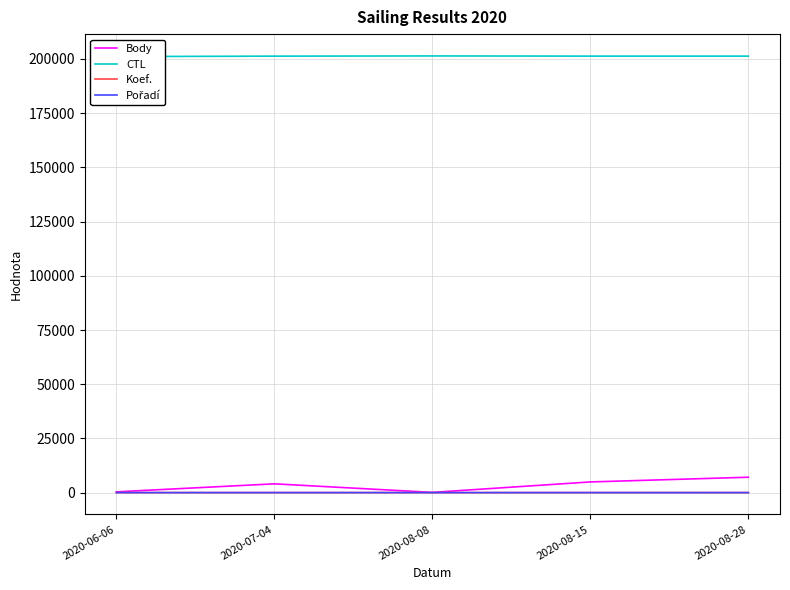

Is the value of Koef. at 2020-06-06 greater than the value of Body at 2020-08-15?

No